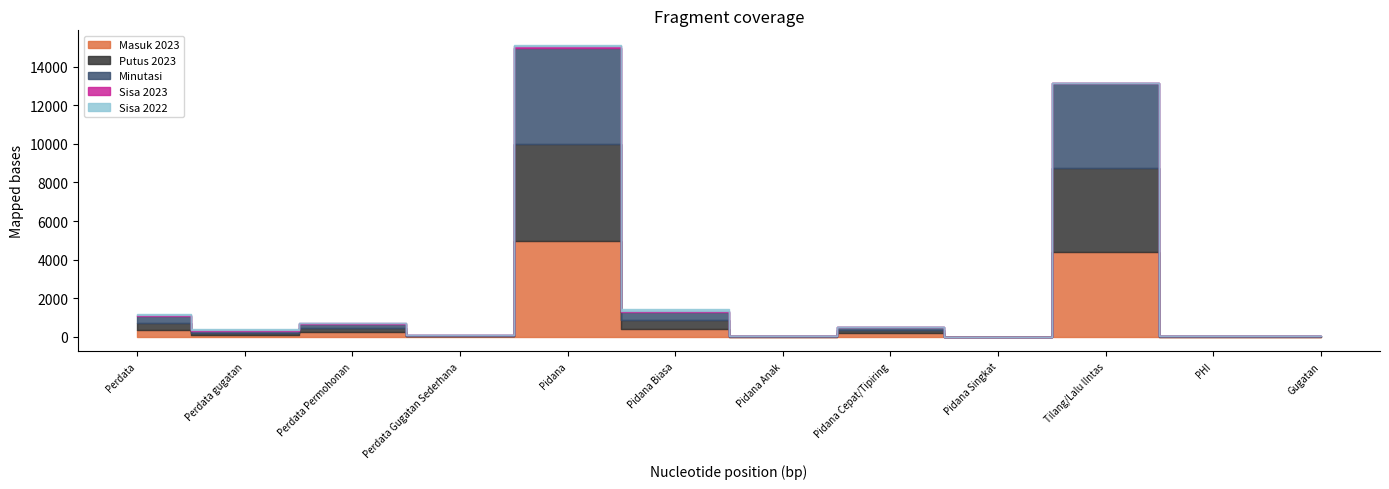

List the series in order of their peak value, highest first.

Putus 2023, Minutasi, Masuk 2023, Sisa 2022, Sisa 2023